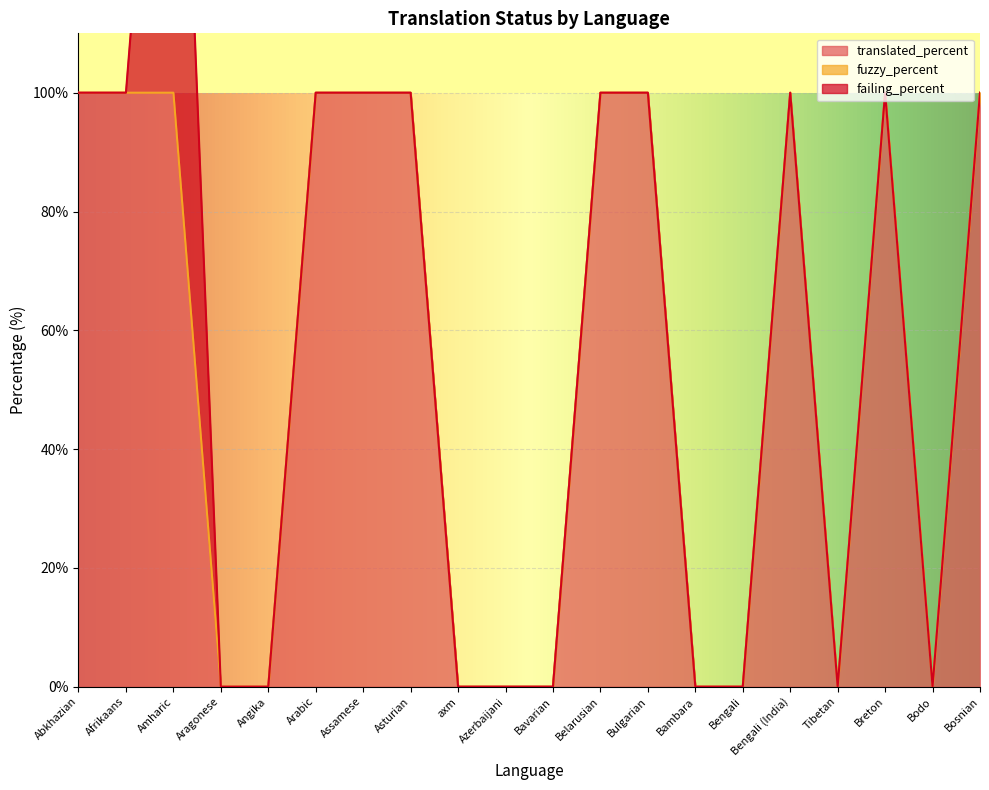

At which label is translated_percent closest to 50?

Abkhazian